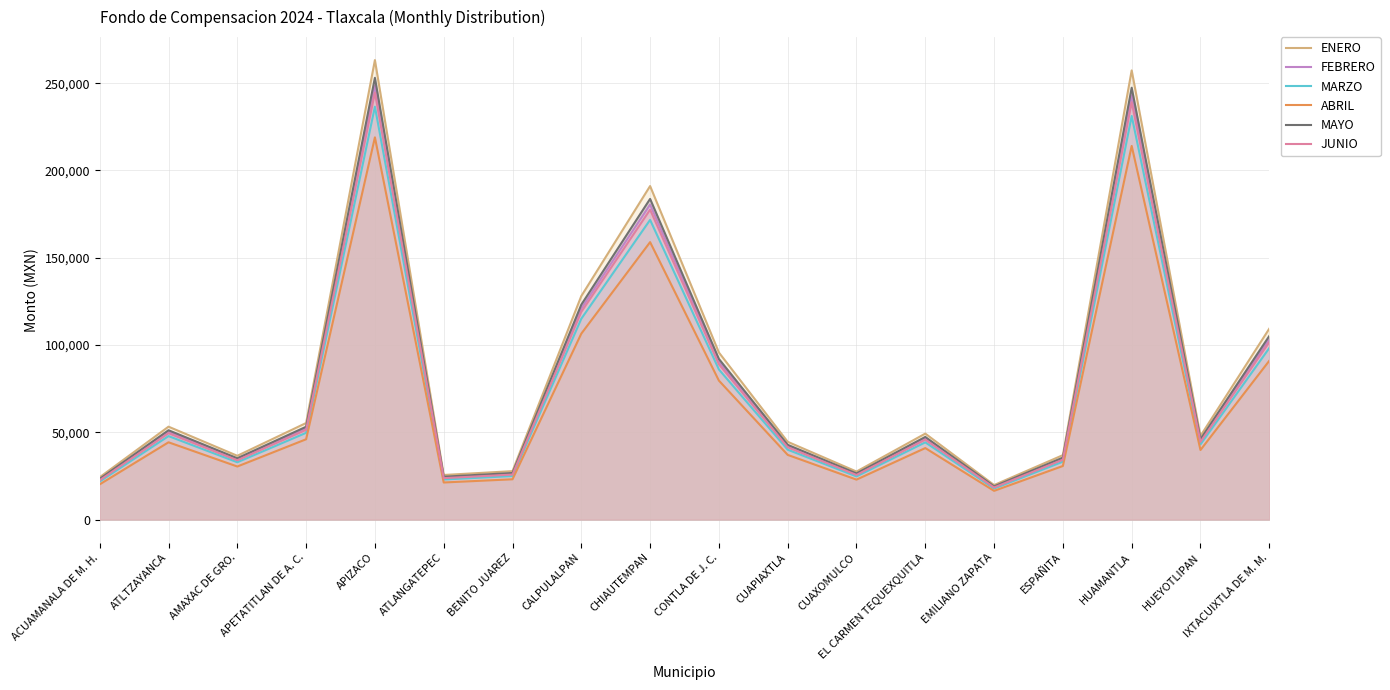

Between AMAXAC DE GRO. and CUAXOMULCO, which is larger?

AMAXAC DE GRO.